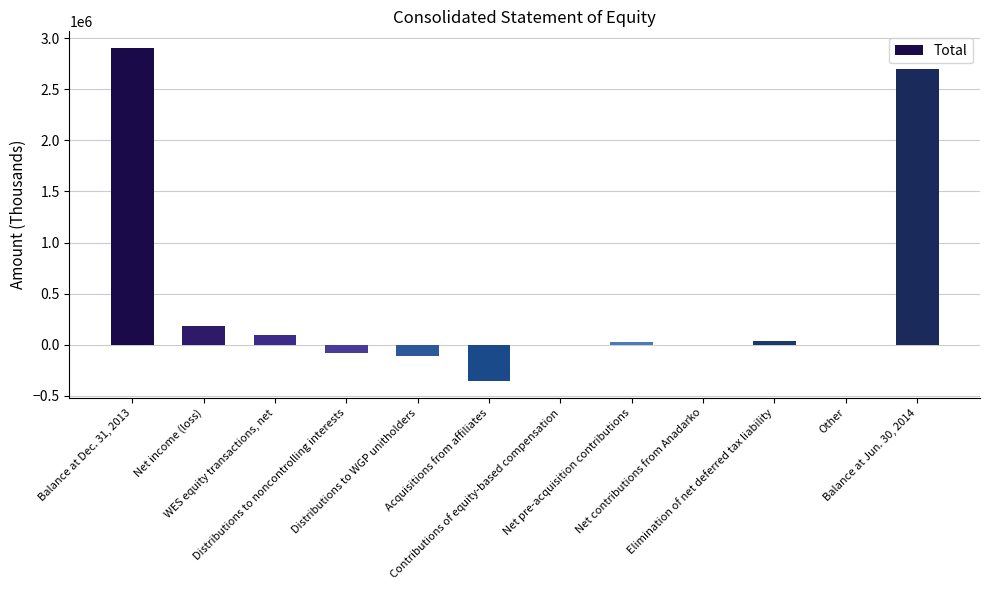

What is the greatest value displayed?

2904030